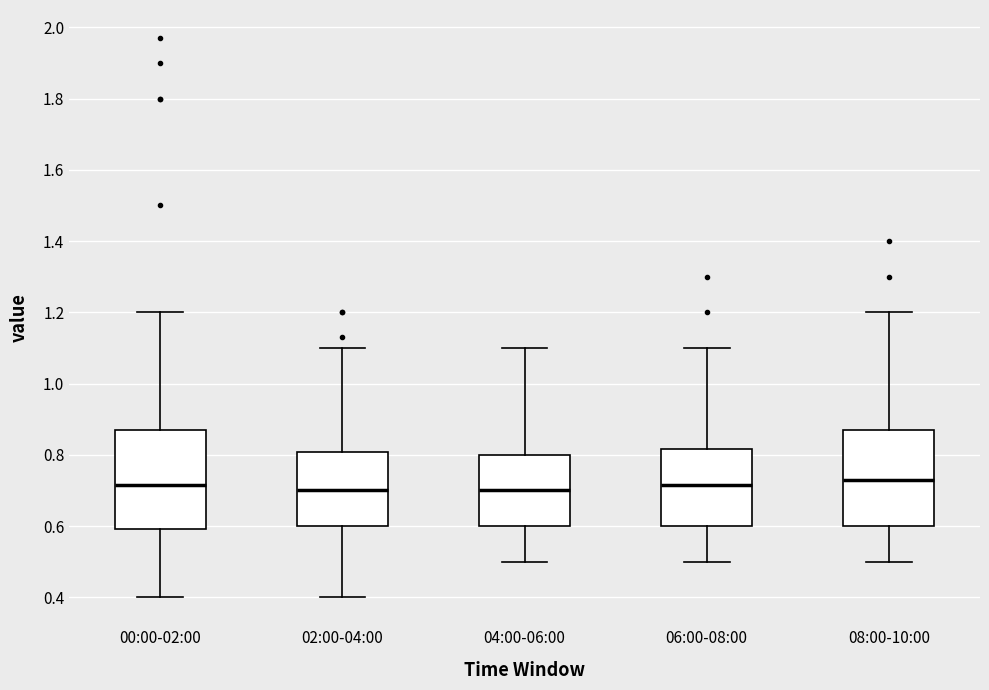

Reading left to right, read every box against the y-axis: the position of its median line, the range the box covers, and the ends of its whiskers. The values are not printed on the chart, so give them approximately, as read against the axis.

00:00-02:00: median 0.72, box 0.60 to 0.88, whiskers 0.40 to 1.20
02:00-04:00: median 0.70, box 0.60 to 0.80, whiskers 0.40 to 1.10
04:00-06:00: median 0.70, box 0.60 to 0.80, whiskers 0.50 to 1.10
06:00-08:00: median 0.72, box 0.60 to 0.82, whiskers 0.50 to 1.10
08:00-10:00: median 0.74, box 0.60 to 0.88, whiskers 0.50 to 1.20